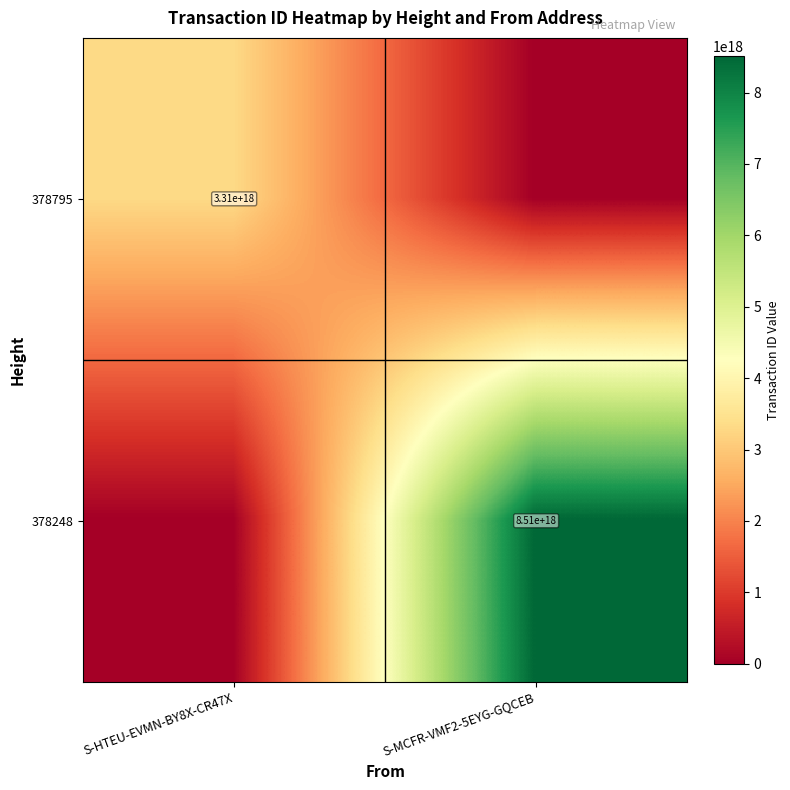

What is the spread (max minus min) of values at S-MCFR-VMF2-5EYG-GQCEB?

8514793682109698048